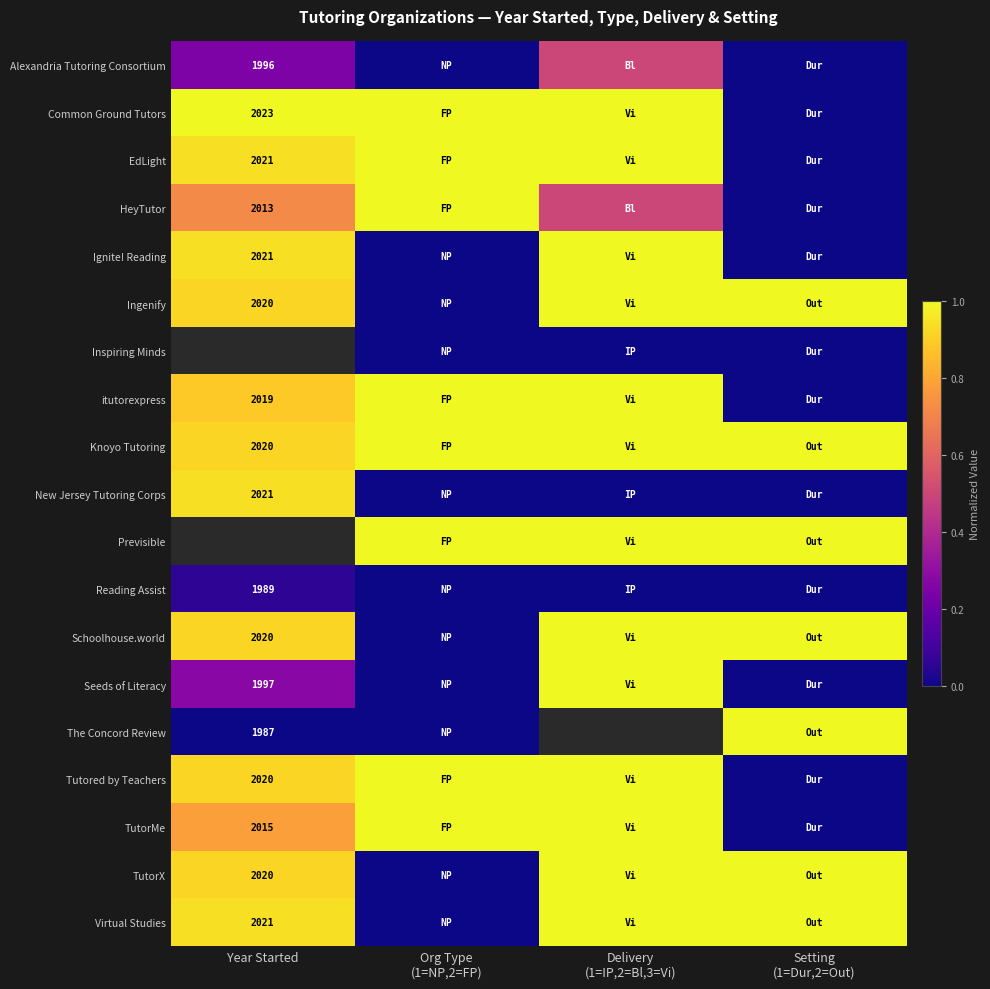

What is the highest value of the Knoyo Tutoring series?

1.0